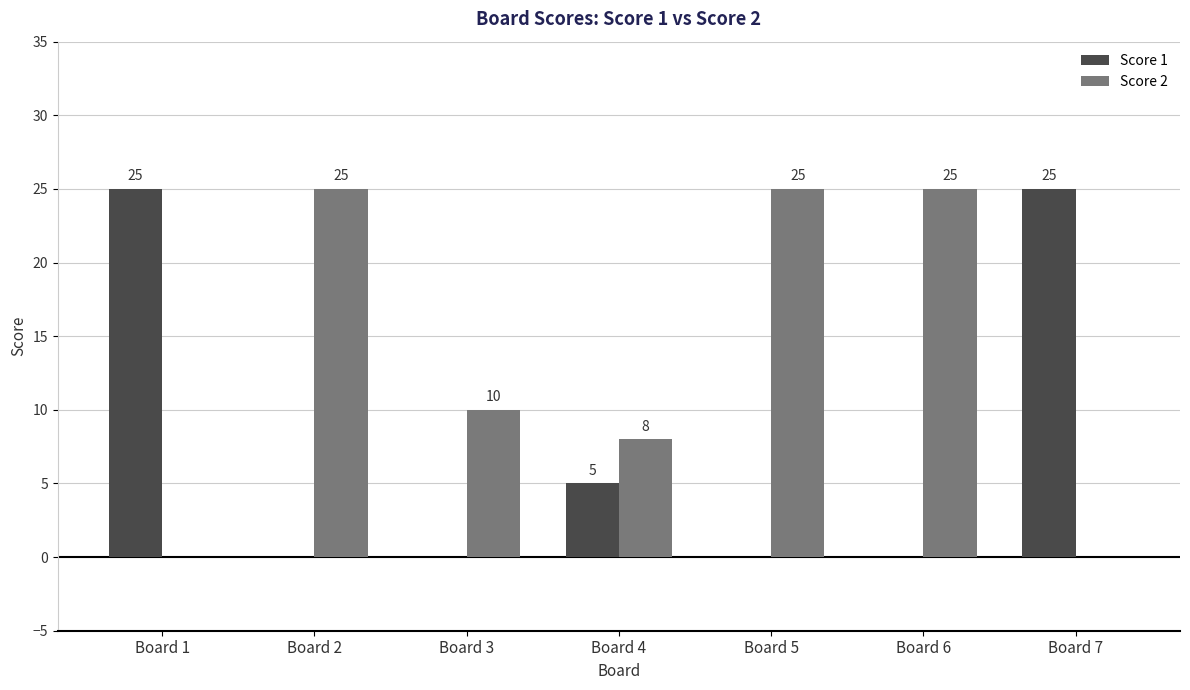

Reading left to right, list all the values displayed in this chart.

Score 1: 25	0	0	5	0	0	25
Score 2: 0	25	10	8	25	25	0